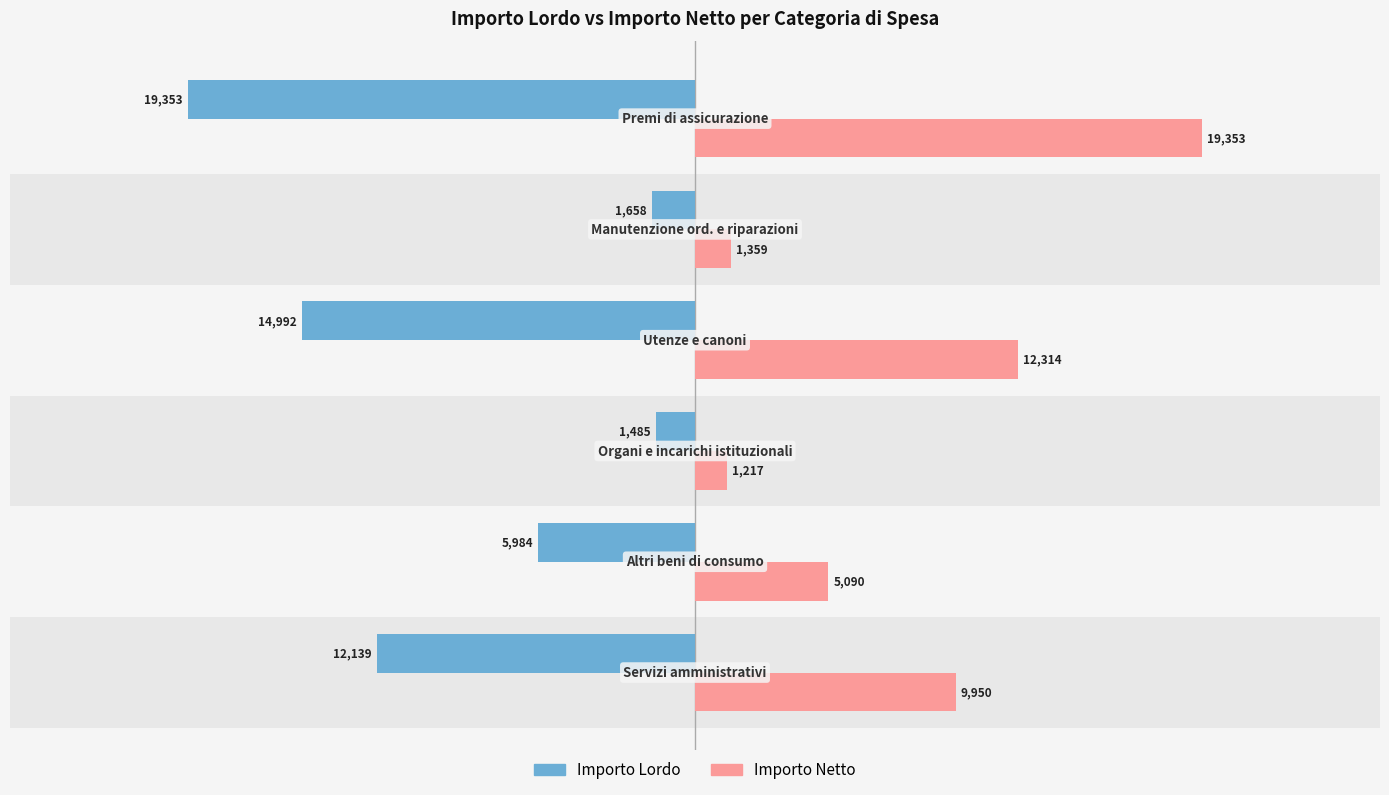

What is the sum of all Importo Lordo values?

-55611.9